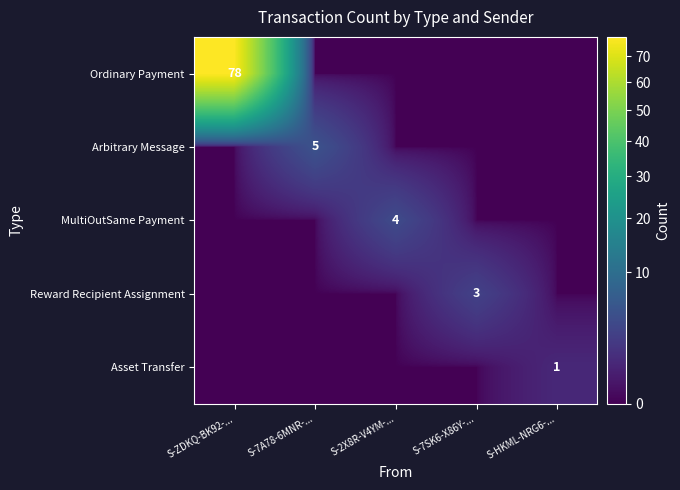

How many series are shown in this chart?

5